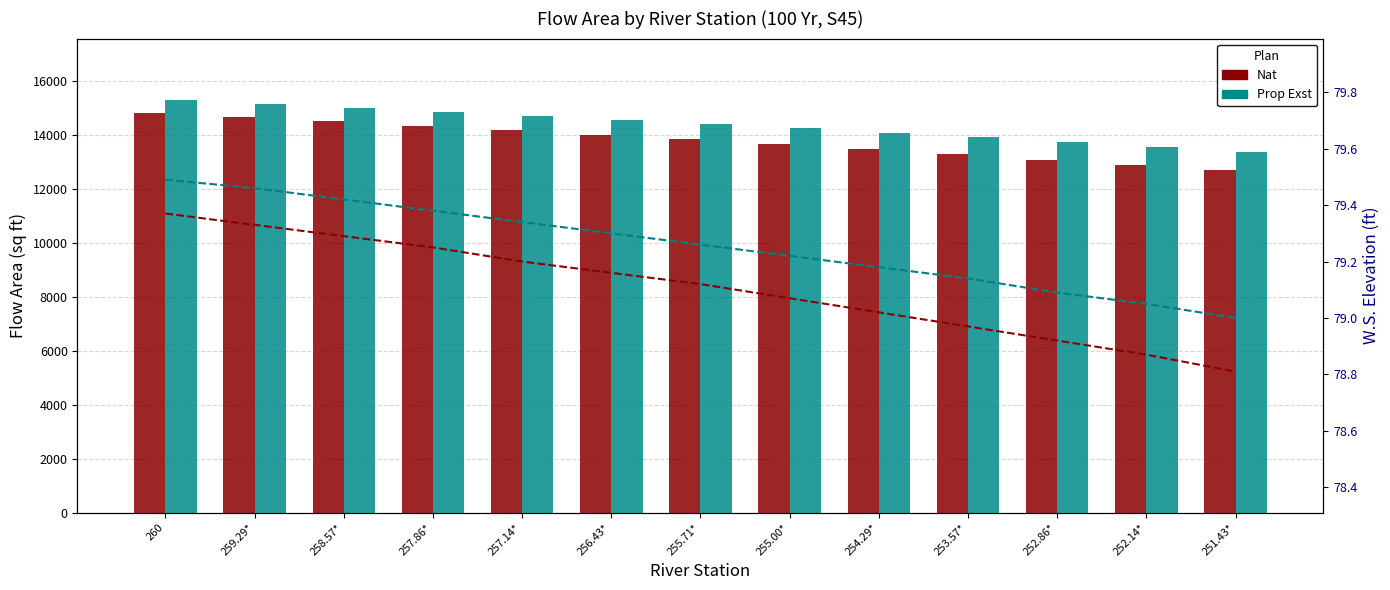

What is the sum of the W.S. Nat values at 252.86* and 255.71*?

158.0